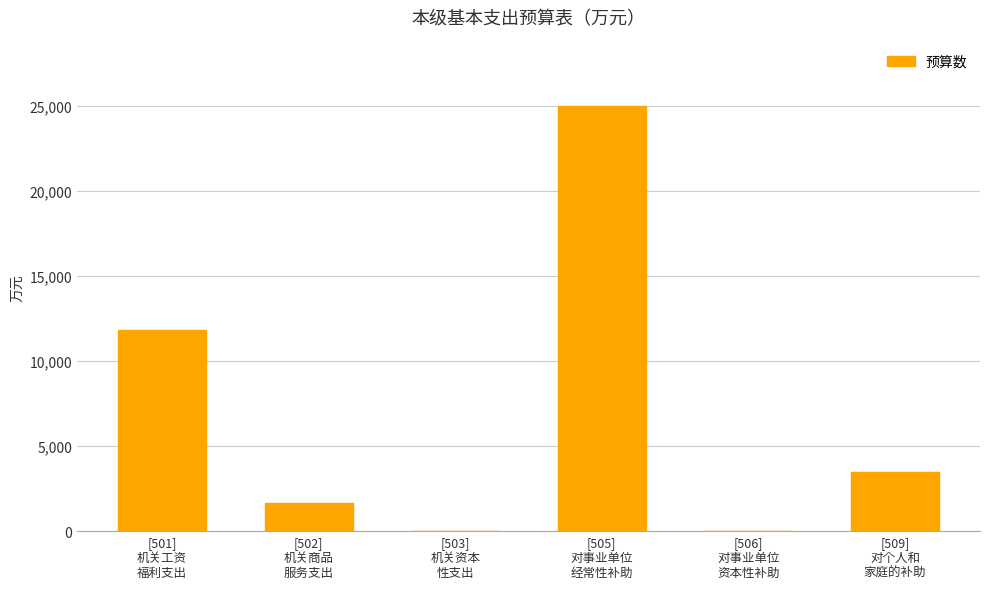

What is the maximum value shown in the chart?

24992.7